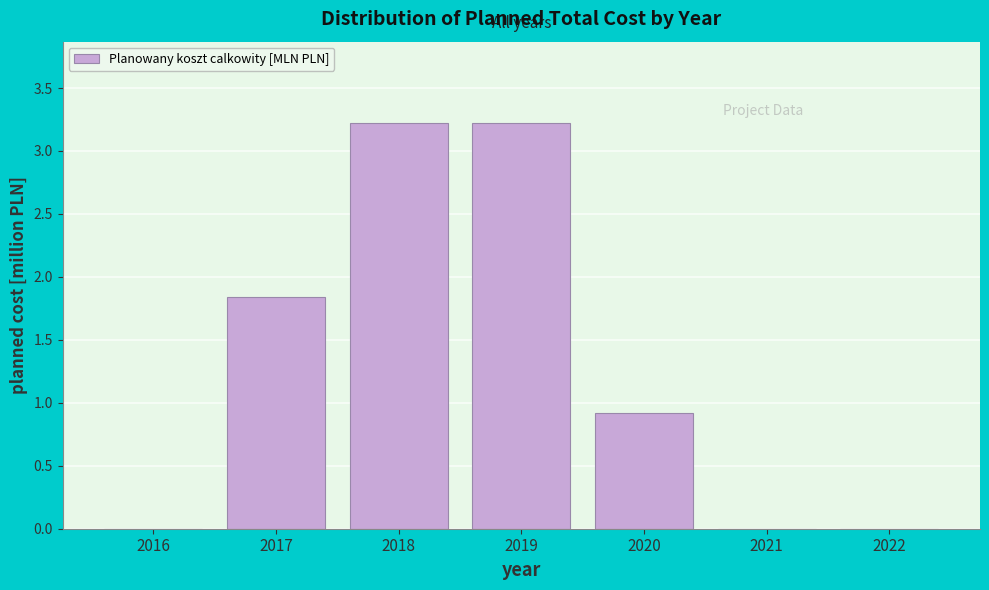

What is the sum of all values?

9.2